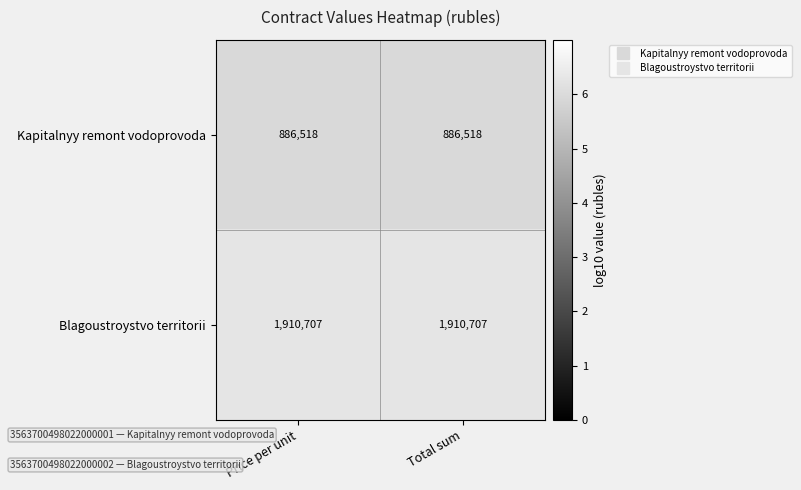

What is the difference between the highest and lowest values at Total sum?

1024189